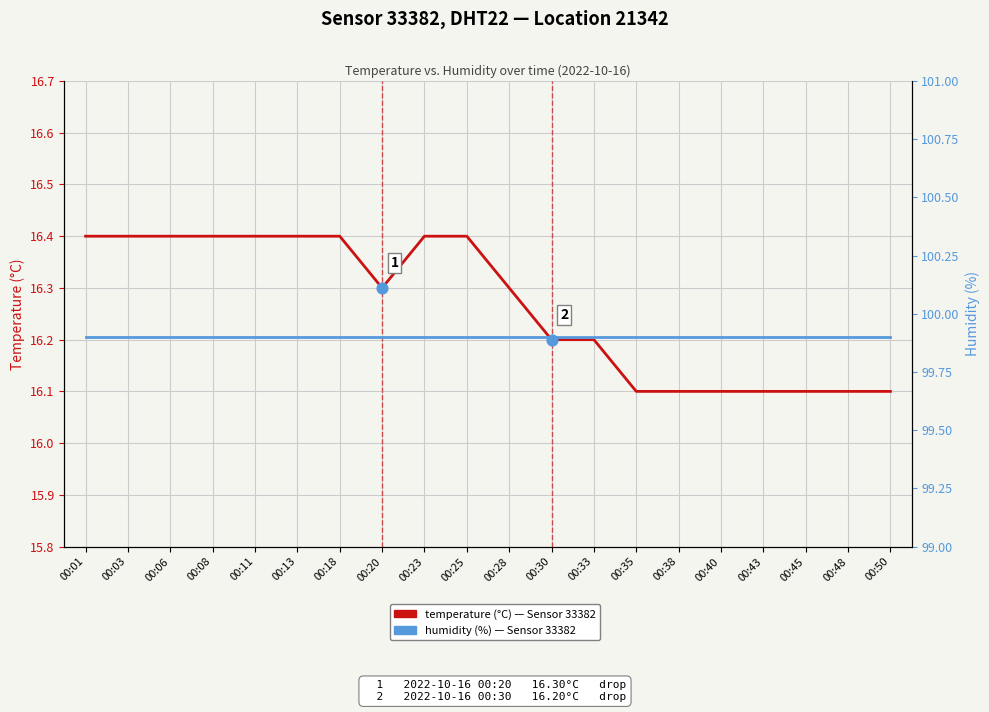

Which series contains the lowest Y value?

temperature